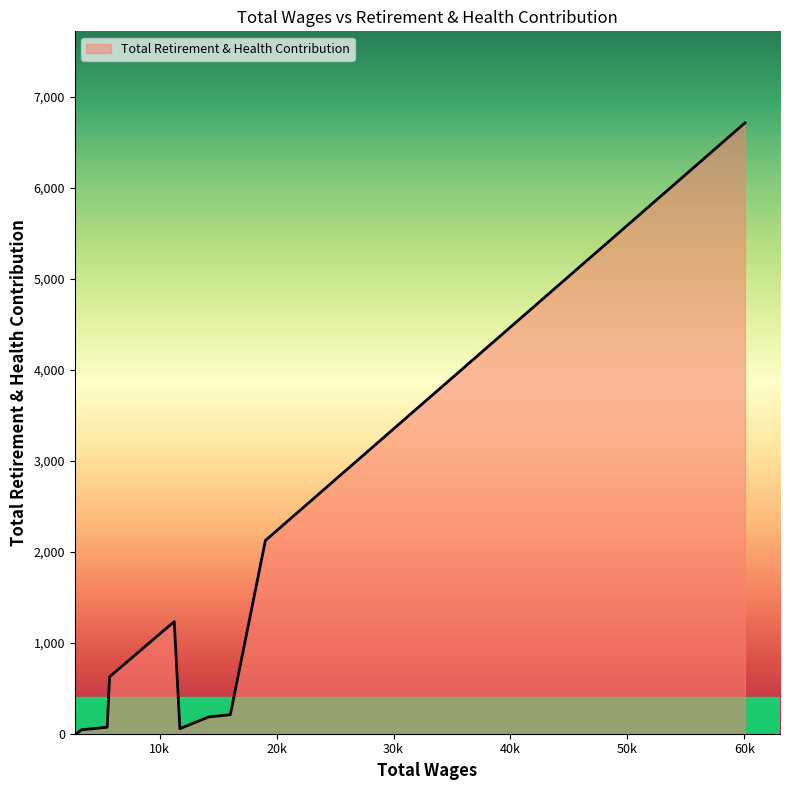

What is the difference between the maximum and minimum values?

6711